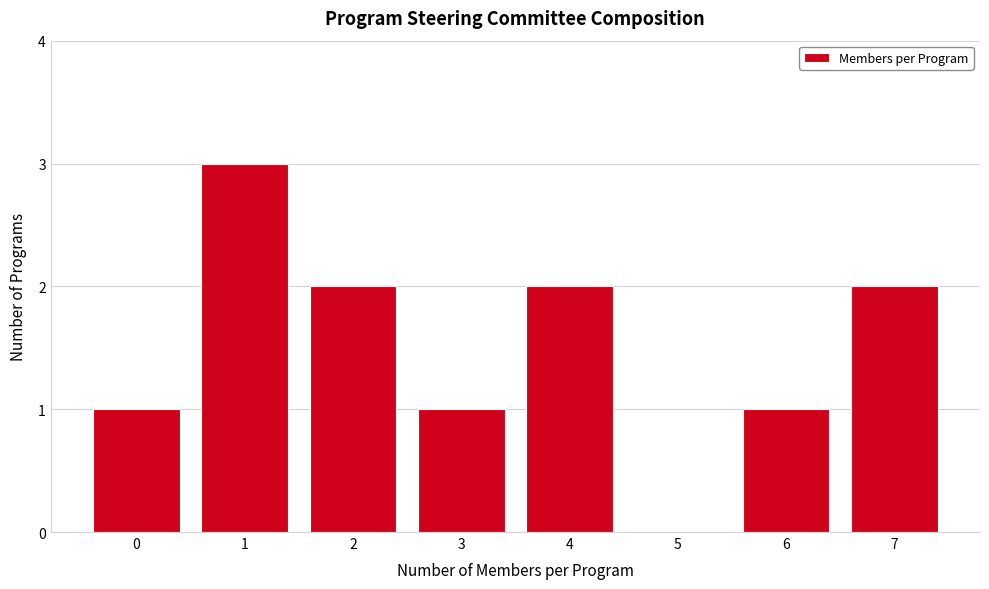

What is the greatest value displayed?

3